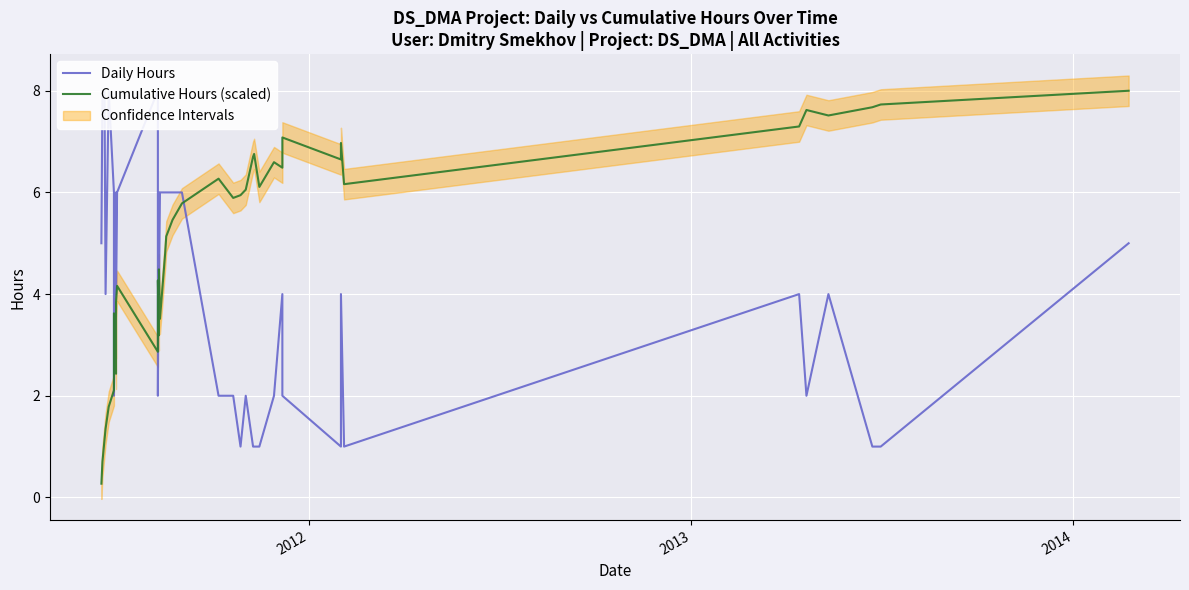

How many interior local peaks does the Cumulative Hours (scaled) series have?

10